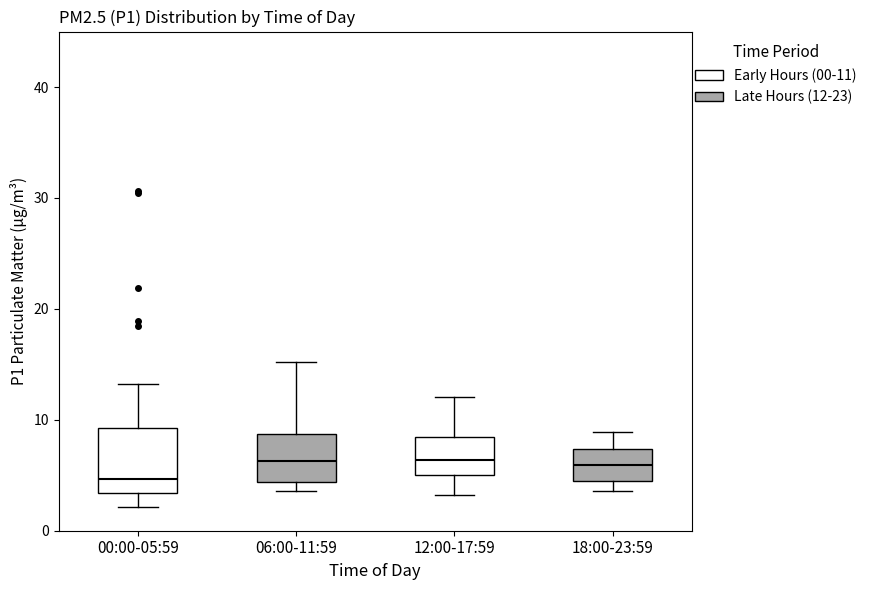

Reading left to right, transcribe this box plot: for each box, give where its median line is, the range the box spans, and where its two whiskers end, as read against the y-axis. The values are not printed on the chart, so give them approximately, as read against the axis.

00:00-05:59: median 5, box 3 to 9, whiskers 2 to 13
06:00-11:59: median 6, box 4 to 9, whiskers 4 (just below the box's lower edge) to 15
12:00-17:59: median 6, box 5 to 8, whiskers 3 to 12
18:00-23:59: median 6, box 4 to 7, whiskers 4 (just below the box's lower edge) to 9